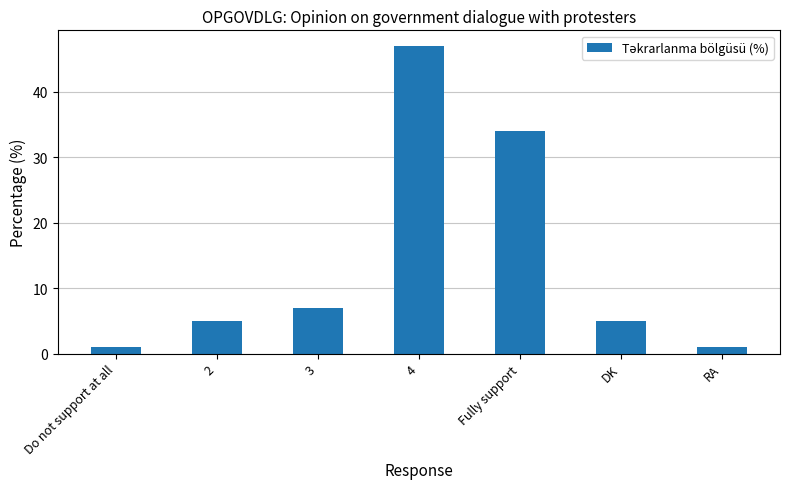

What position from the right is 3?

5